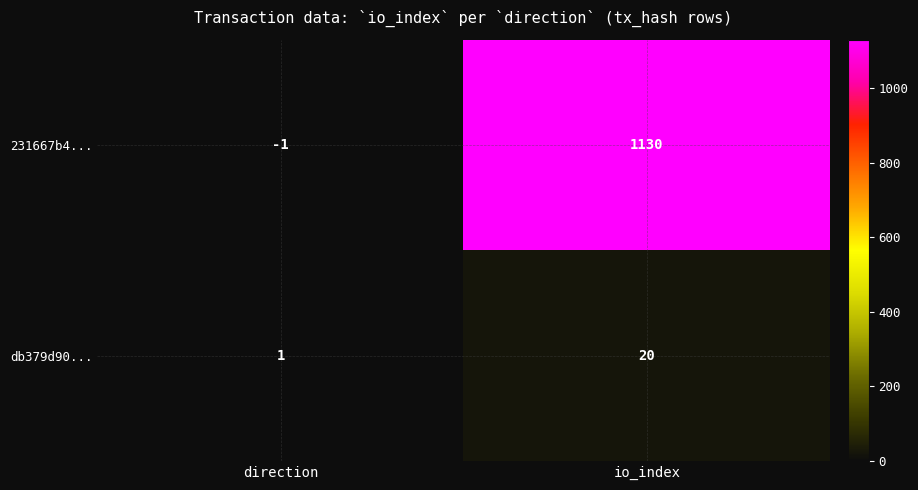

At which category does the chart reach its minimum across all series?

direction